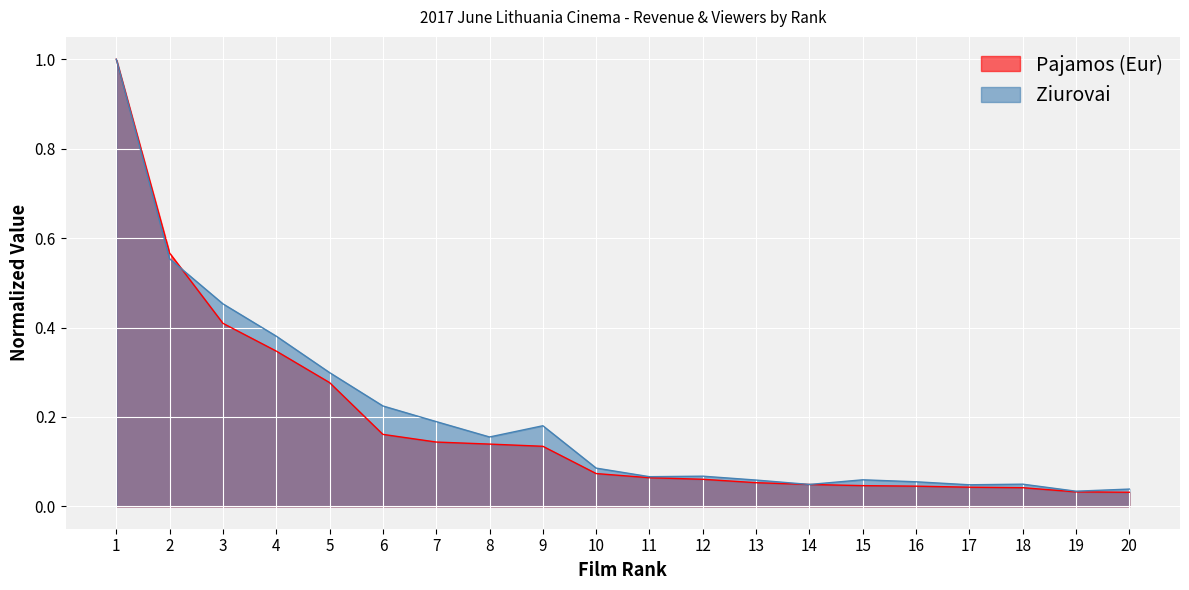

Is it true that Pajamos (Eur) equals 0.3 at 4?

True